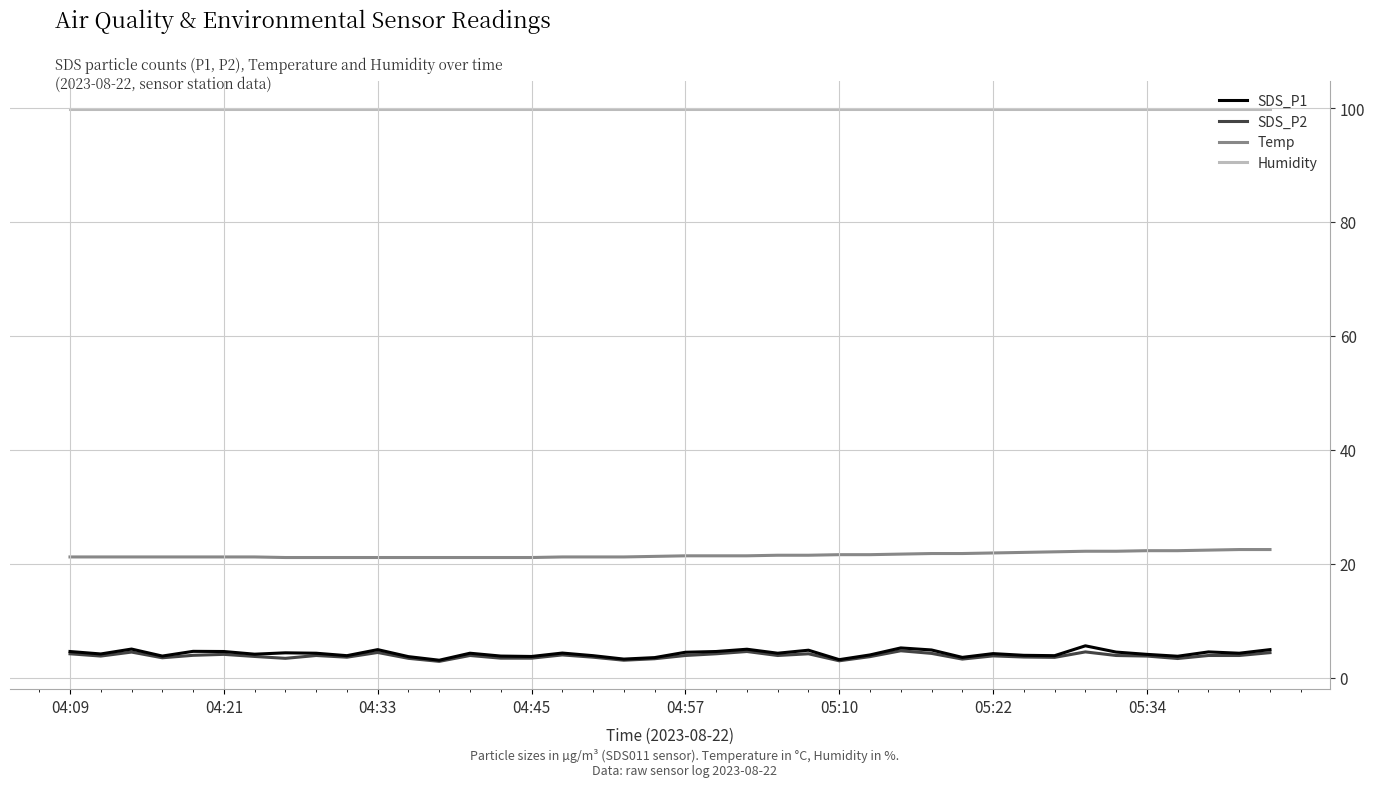

True or false: Humidity and SDS_P1 intersect in this chart.

False